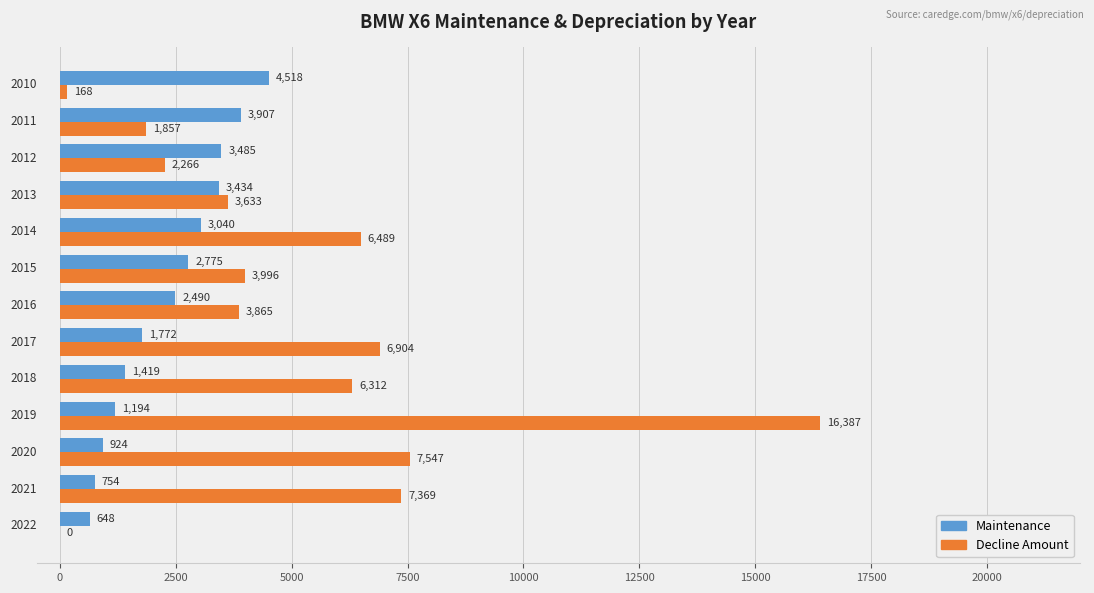

Which series has the largest total across all categories?

Decline Amount